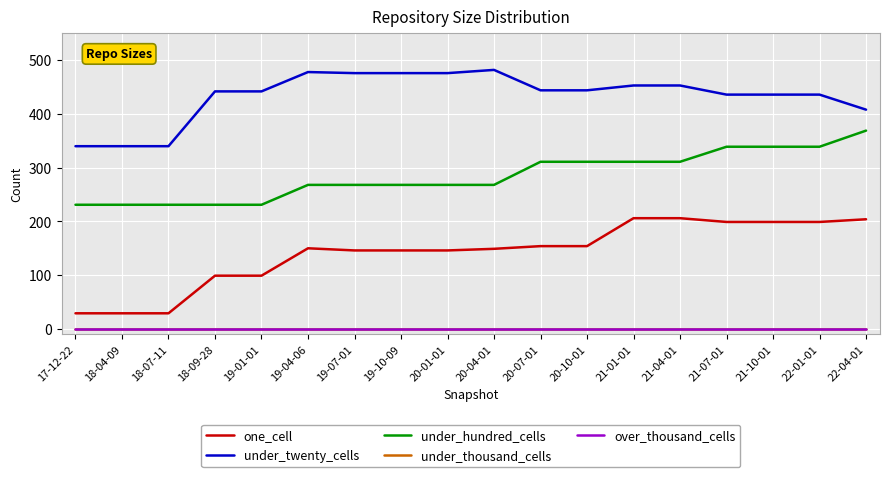

How many lines are shown in the chart?

5